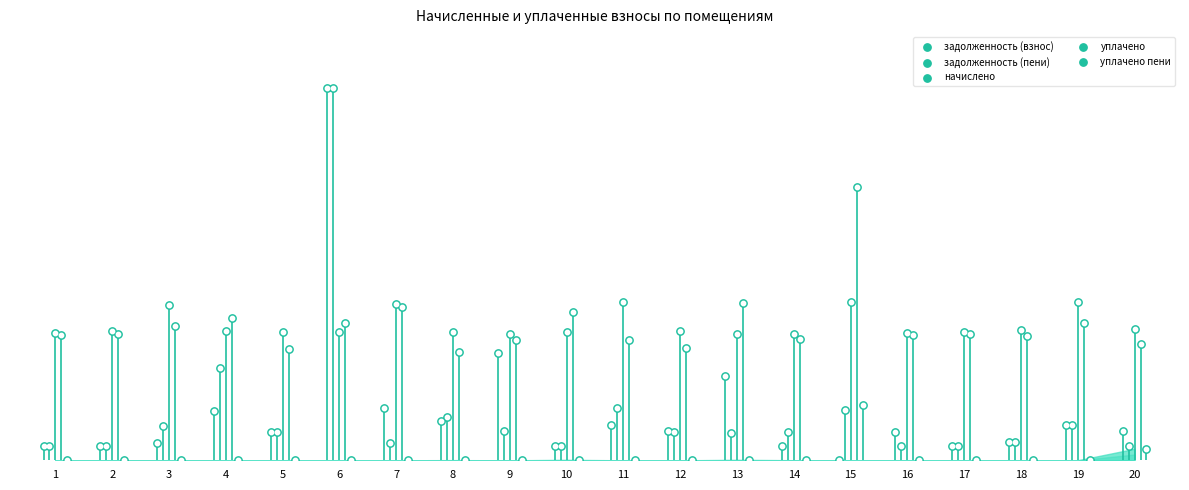

At which category is the sum across all series the highest?

6